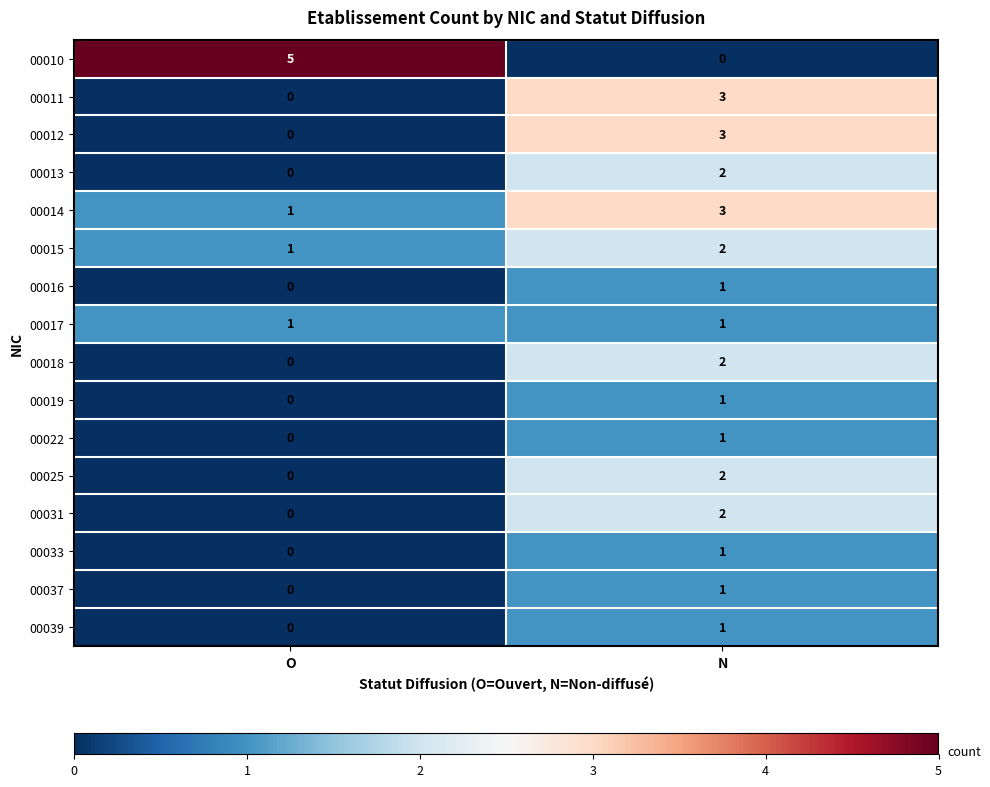

Which series has the largest total across all categories?

00010